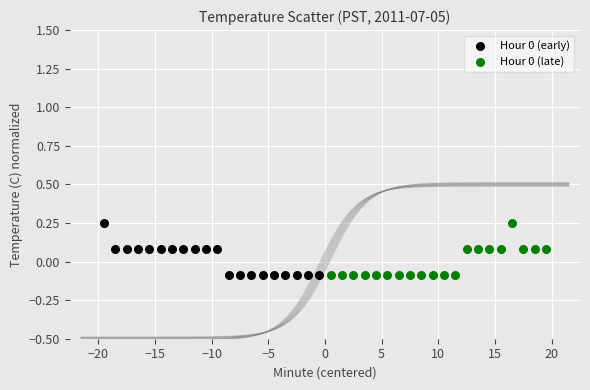

What are all the series names shown in the legend?

Hour 0 (early), Hour 0 (late)